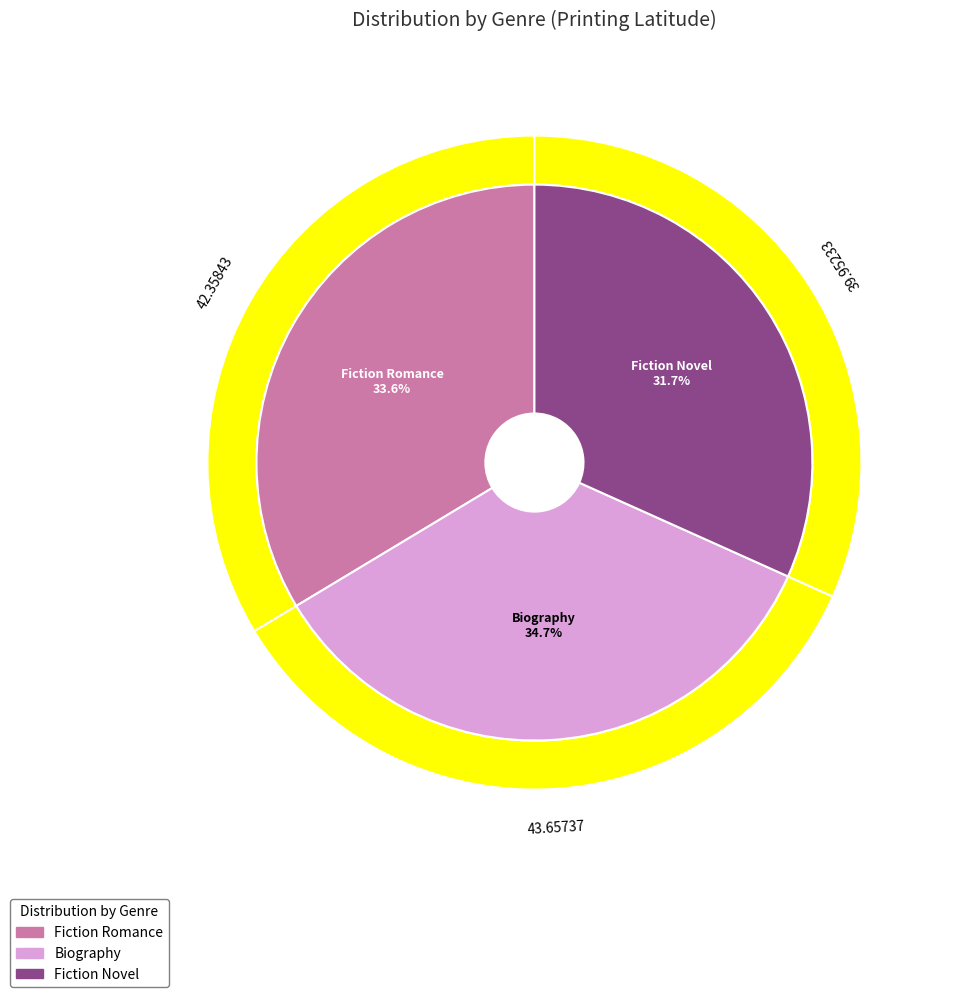

To the nearest percent, what is the average slice percentage?

33%